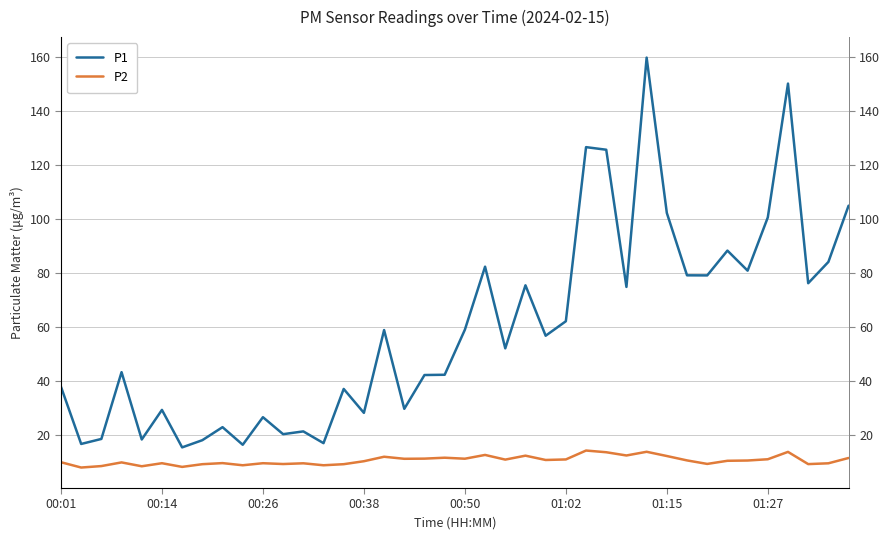

What are all the series names shown in the legend?

P1, P2